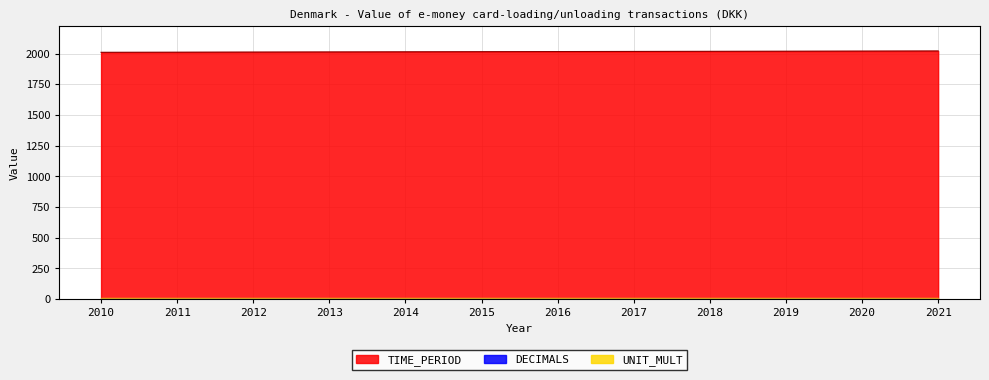

Where is UNIT_MULT nearest to the value 6?

2010